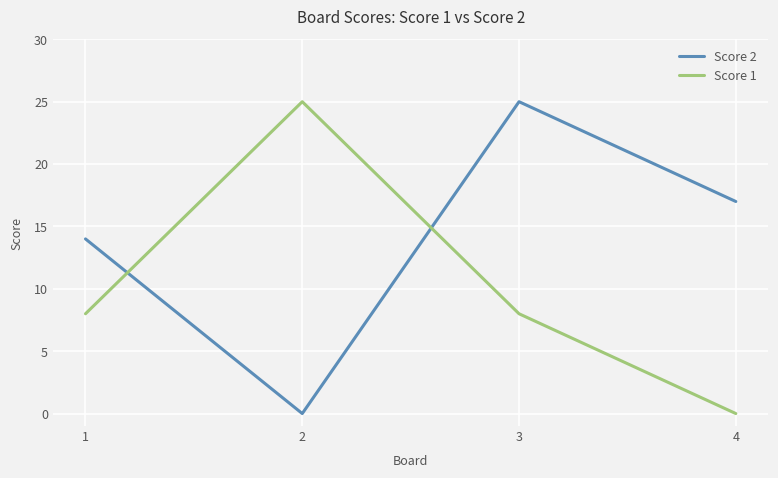

What are all the series names shown in the legend?

Score 2, Score 1